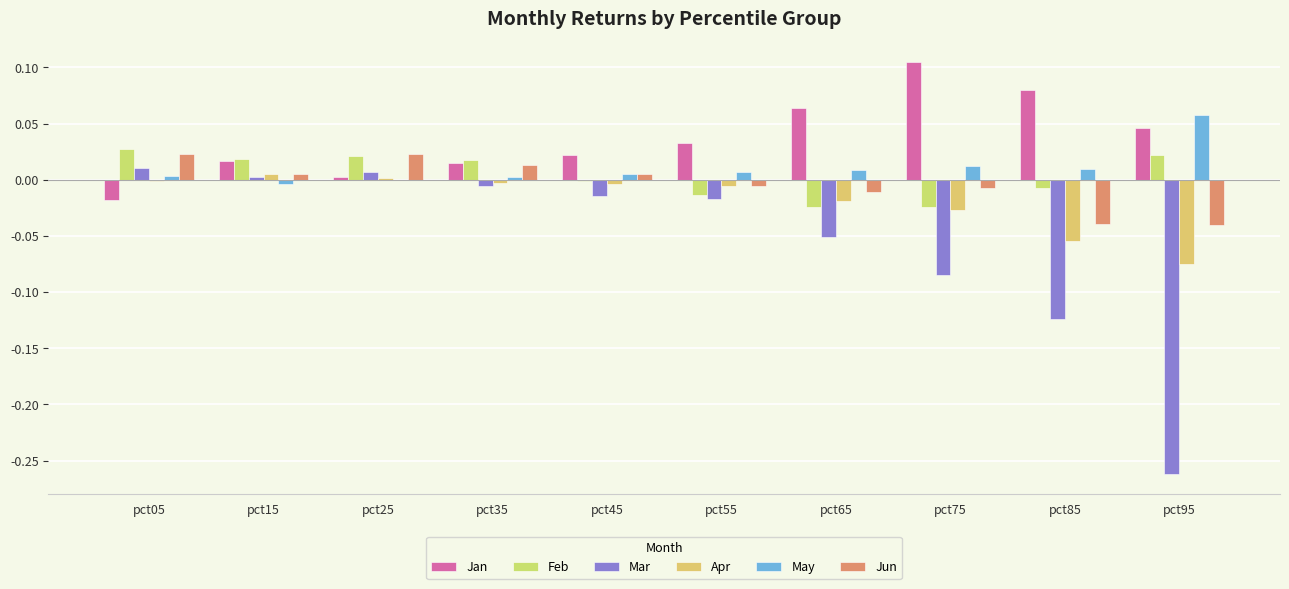

Rank the series by their maximum value, from lowest to highest.

Apr, Mar, Jun, Feb, May, Jan